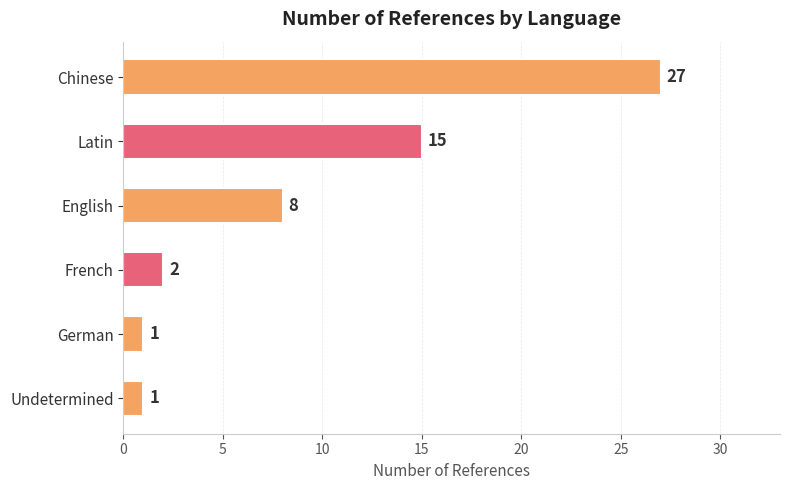

Where is the data nearest to the value 14?

Latin